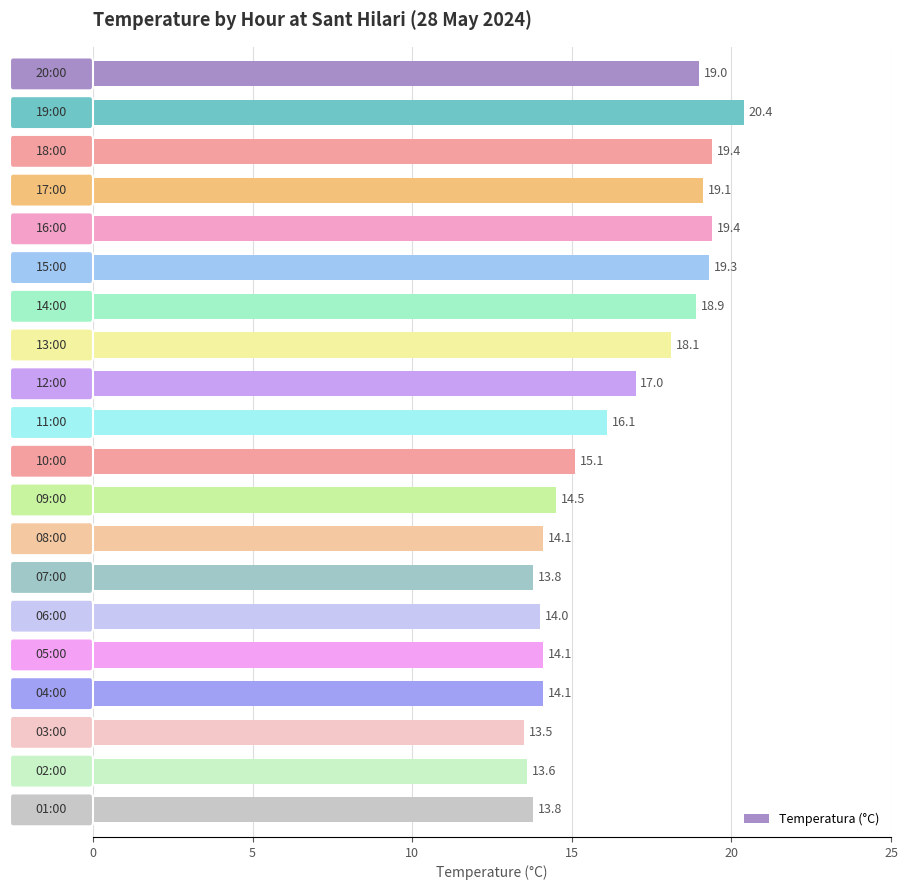

What is the sum of all values?

327.3